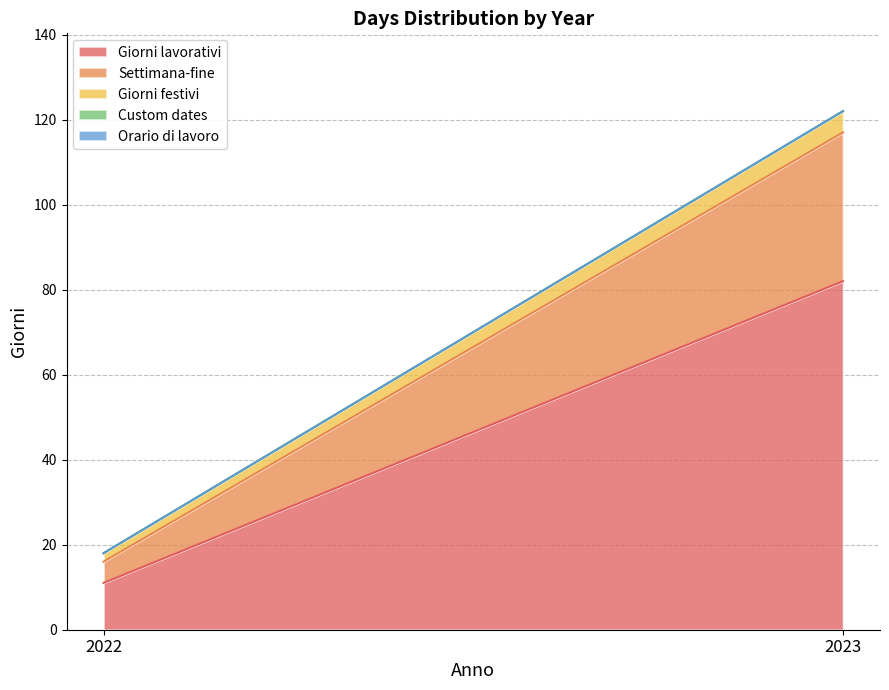

How many lines are shown in the chart?

5